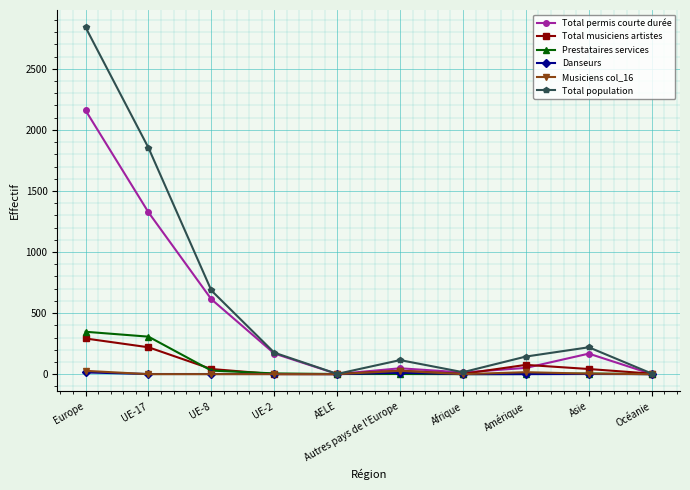

What is the difference between the maximum and second lowest values in the Prestataires services series?

347